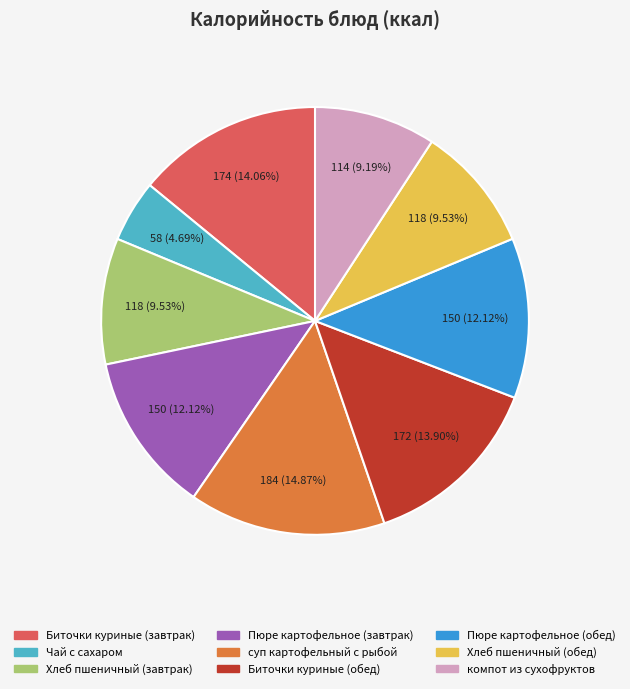

To the nearest percent, what portion does суп картофельный с рыбой represent?

15%